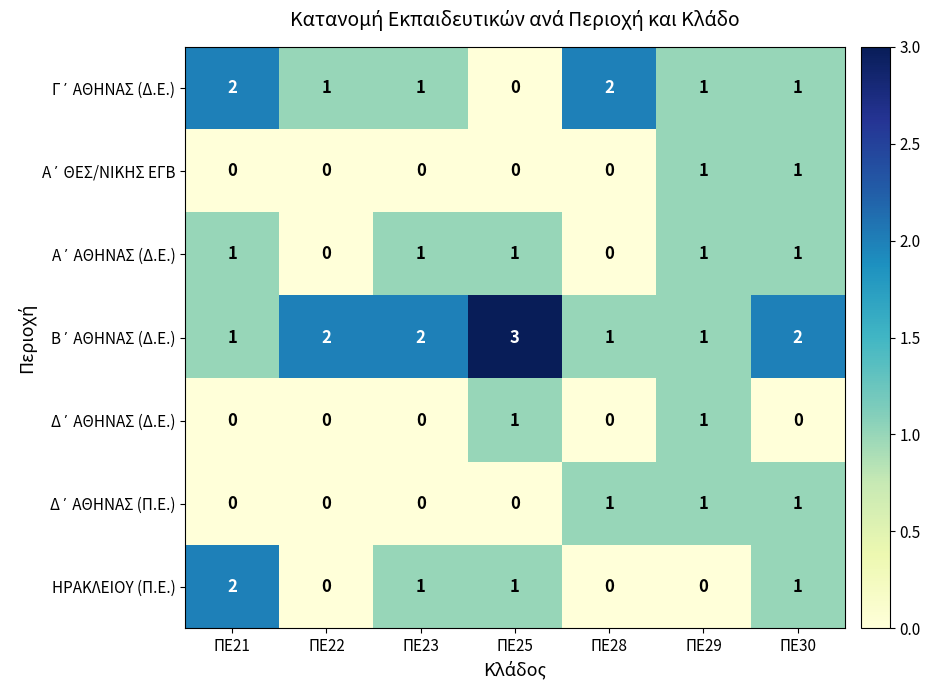

At which category is the sum across all series the highest?

ΠΕ30